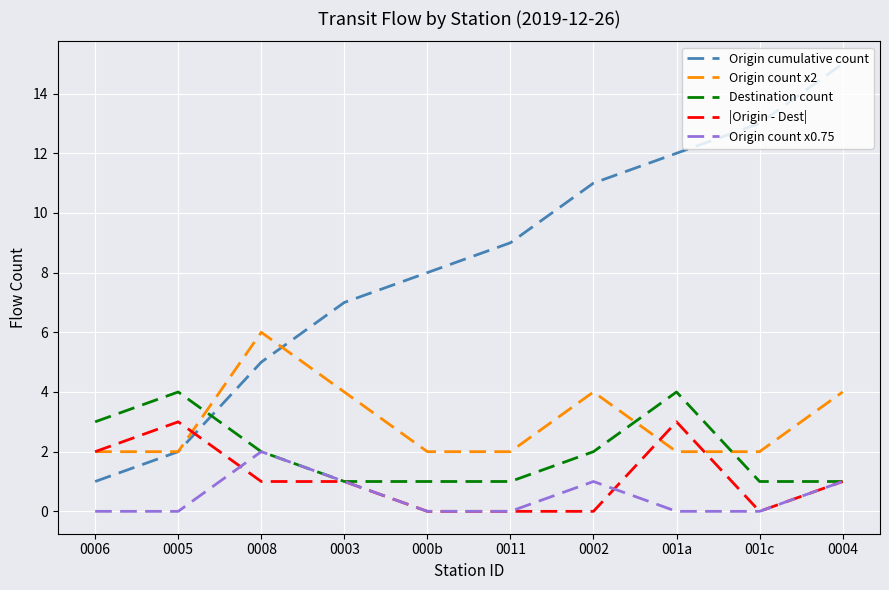

How many series are shown in this chart?

5